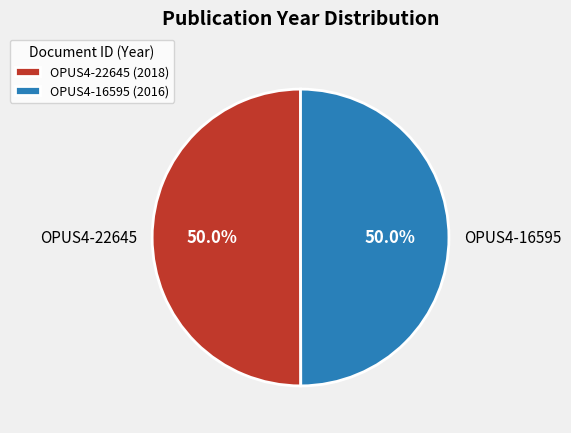

Combined, what portion of the pie is OPUS4-22645 and OPUS4-16595?

100.0%